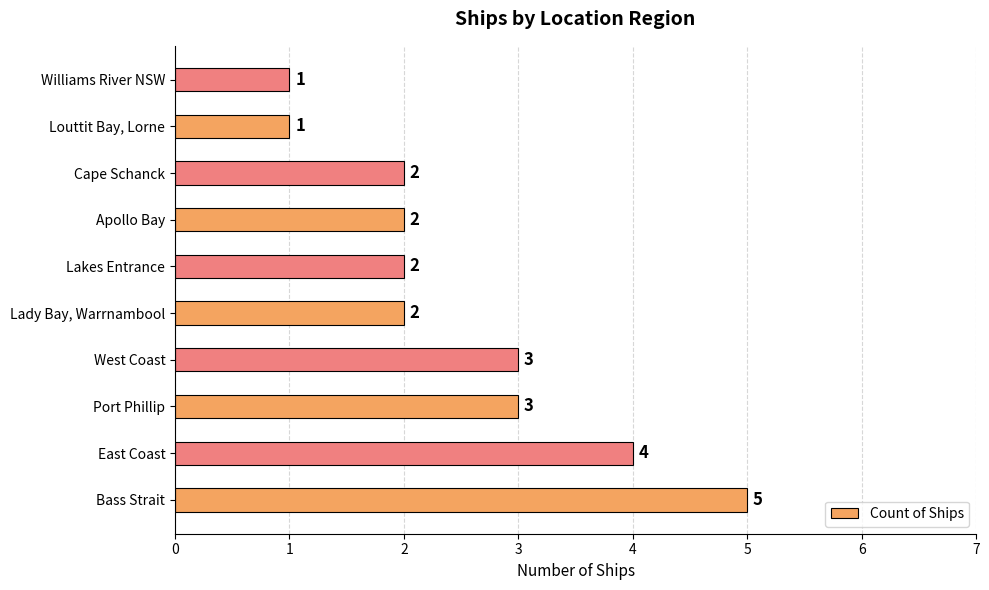

True or false: the data shows 2 at West Coast.

False